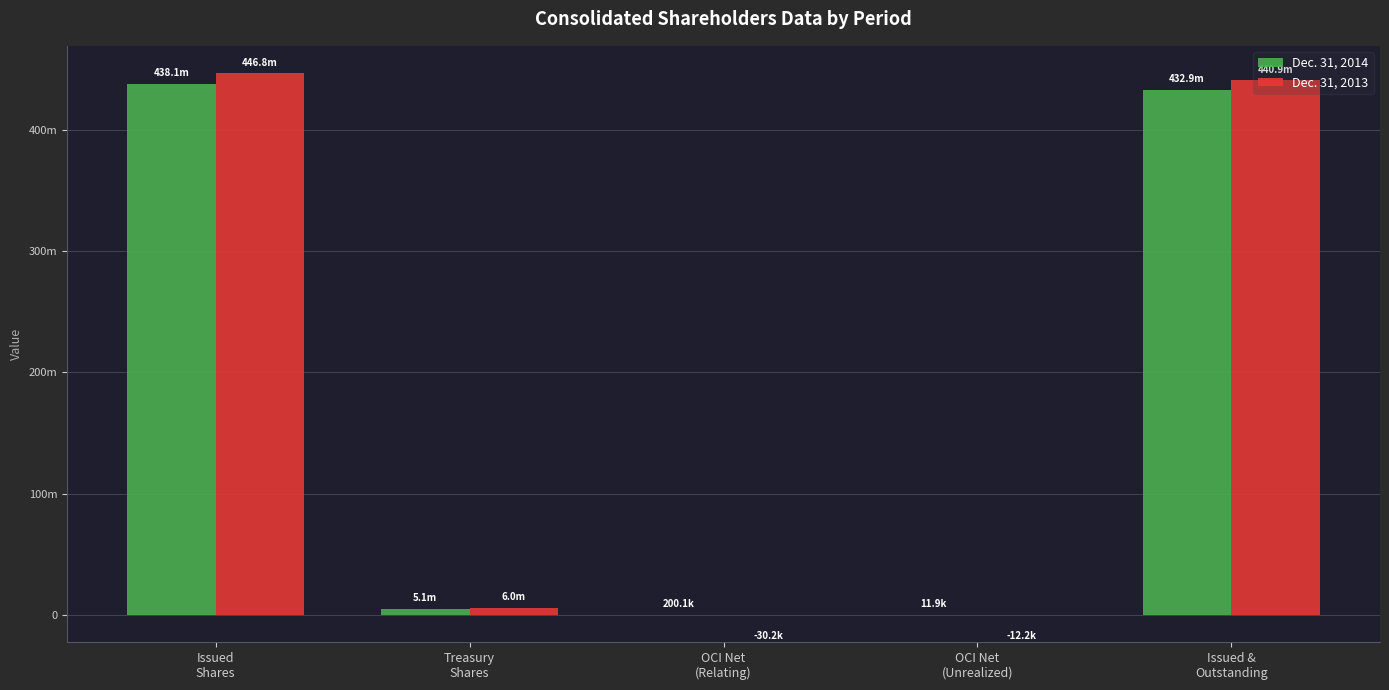

True or false: Dec. 31, 2013 has a value of 446822452 at Issued
Shares.

True